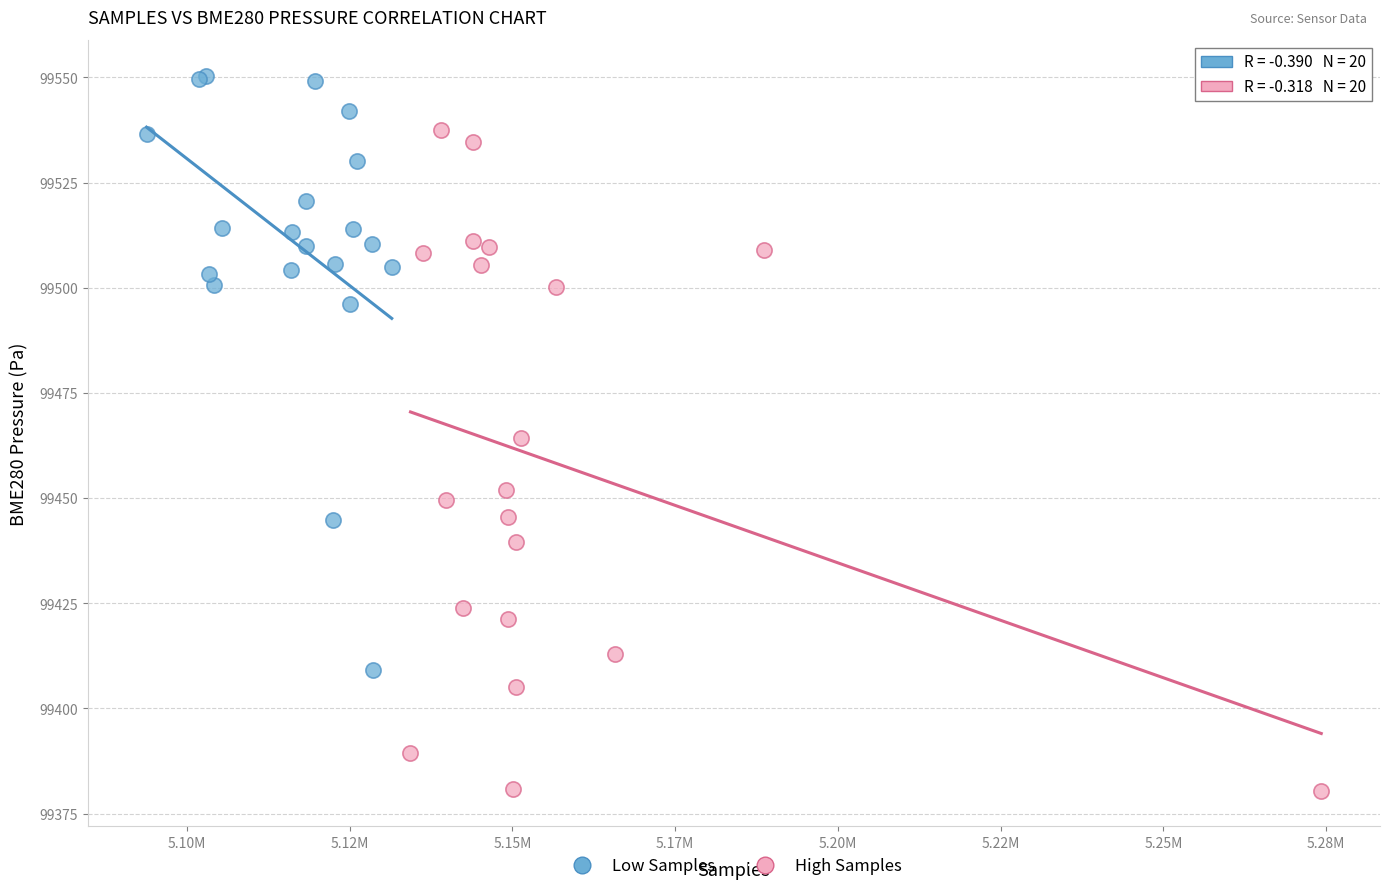

Which series contains the lowest Y value?

High Samples